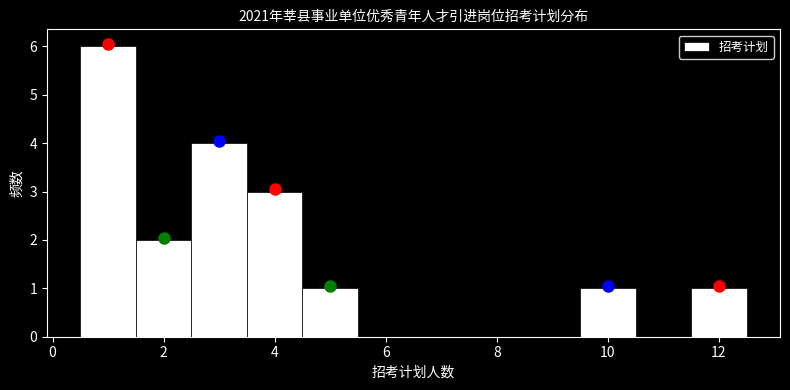

Which range on the x-axis has the tallest bar?

0.5 to 1.5